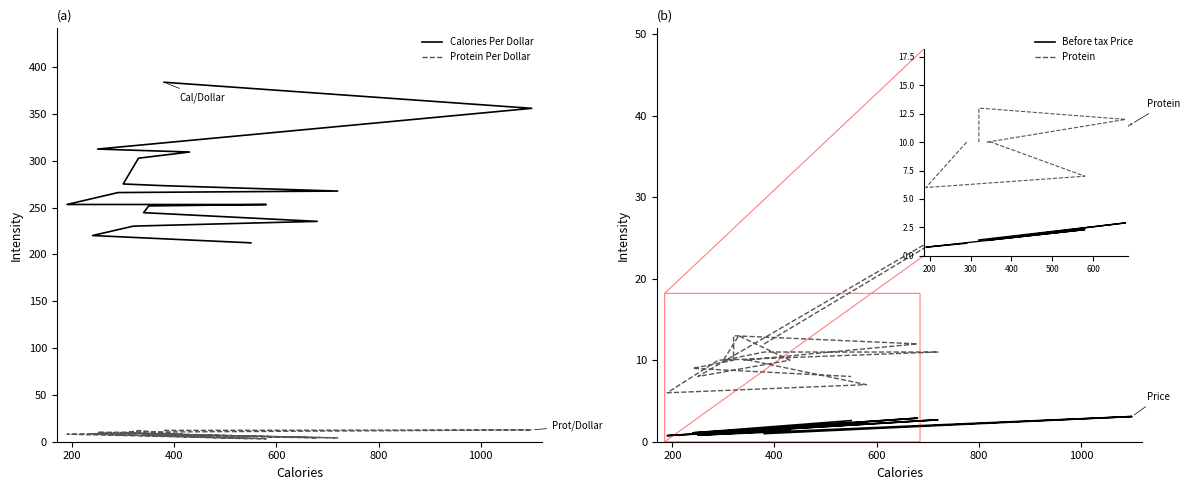

At how many categories does at least one series exceed 22?

20